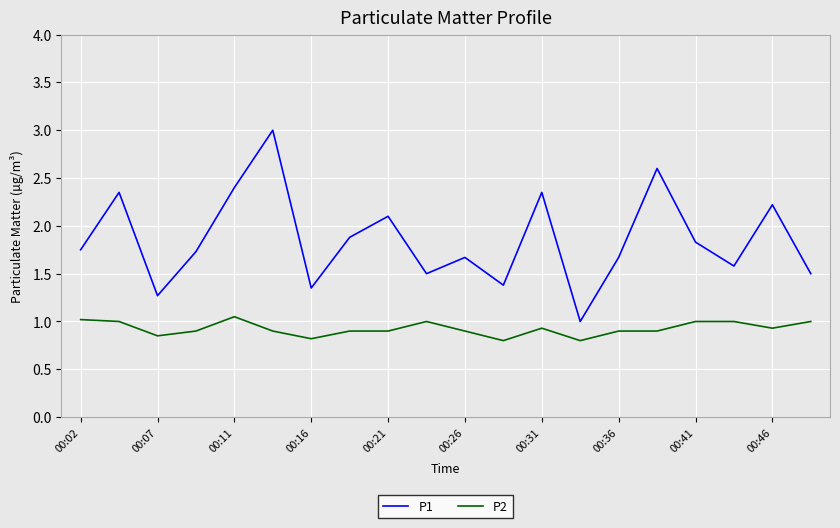

What is the maximum value shown in the chart?

3.0